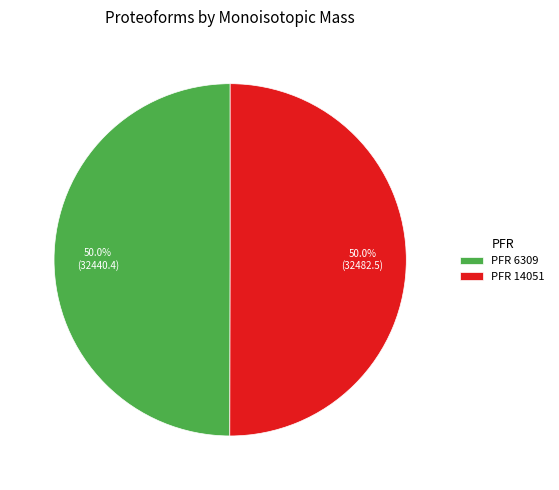

Do PFR 6309 and PFR 14051 together represent more than half of the pie?

Yes